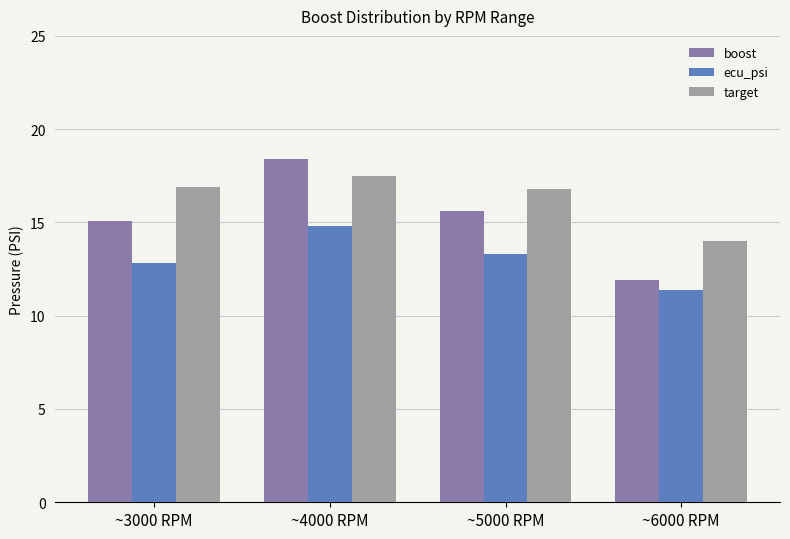

True or false: target has a value of 8.8 at ~3000 RPM.

False